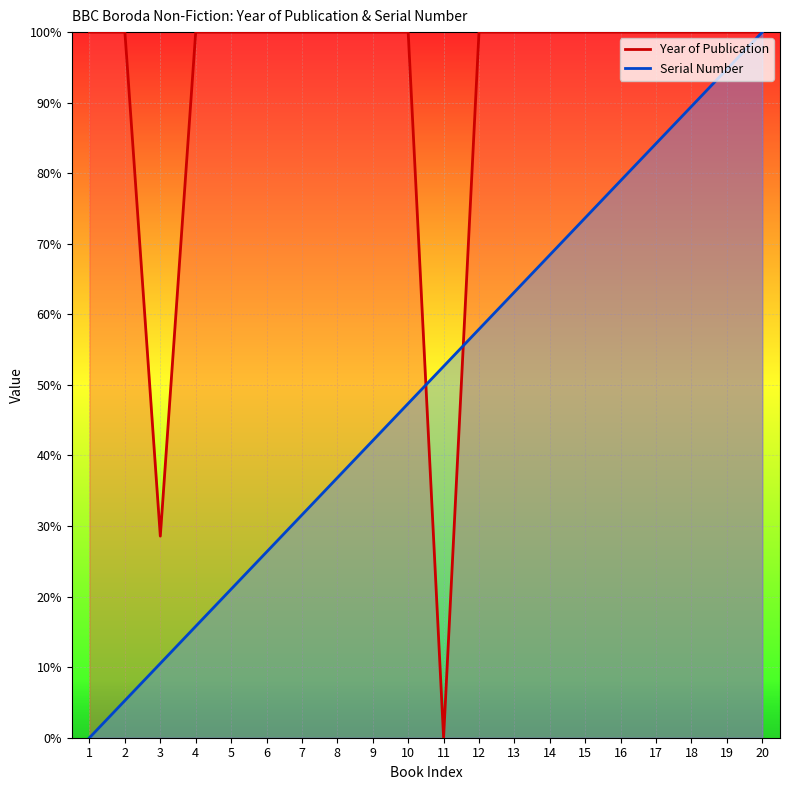

Where do Year of Publication and Serial Number first cross each other?

10 and 11